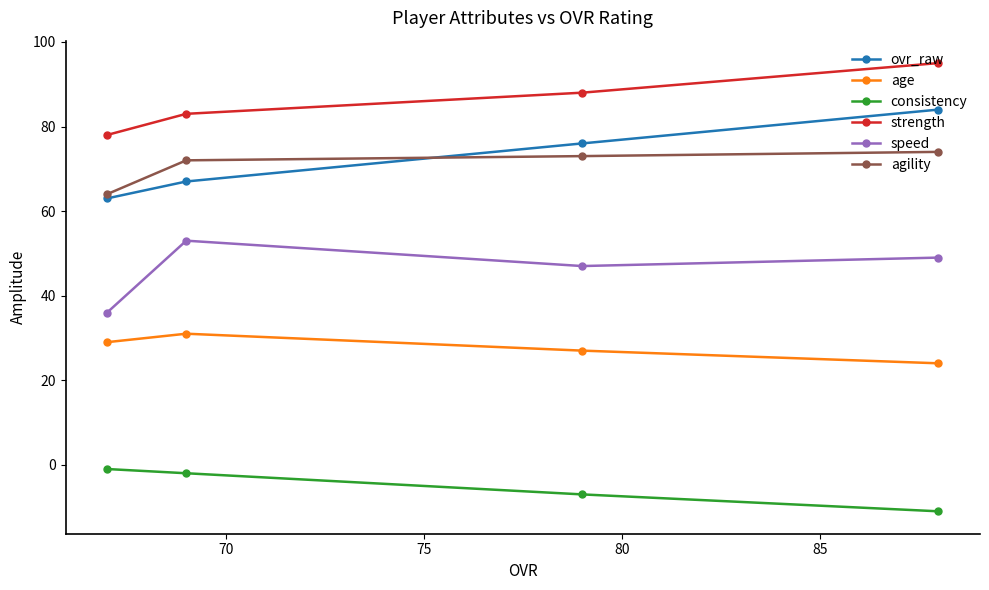

What is the maximum value for consistency?

-1